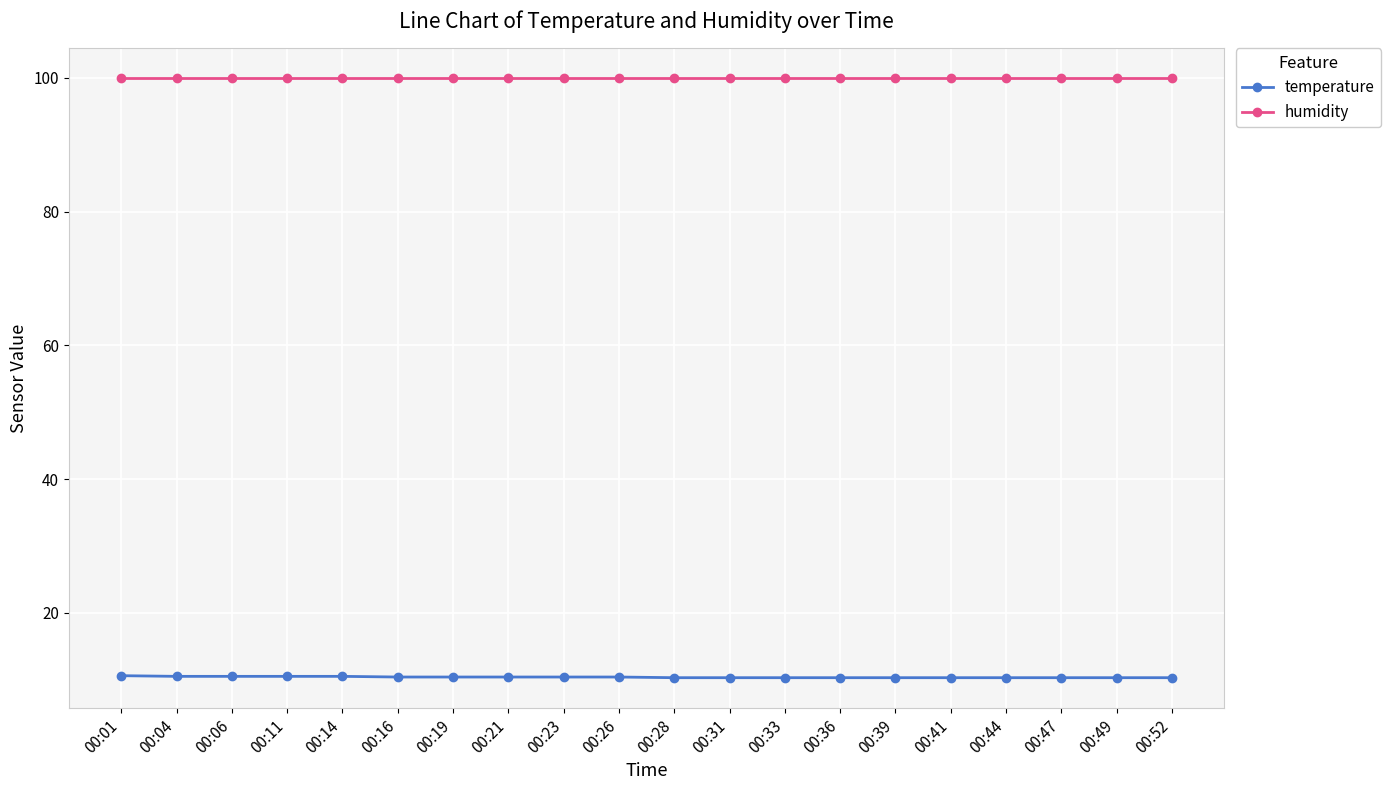

True or false: humidity and temperature cross at least once.

False